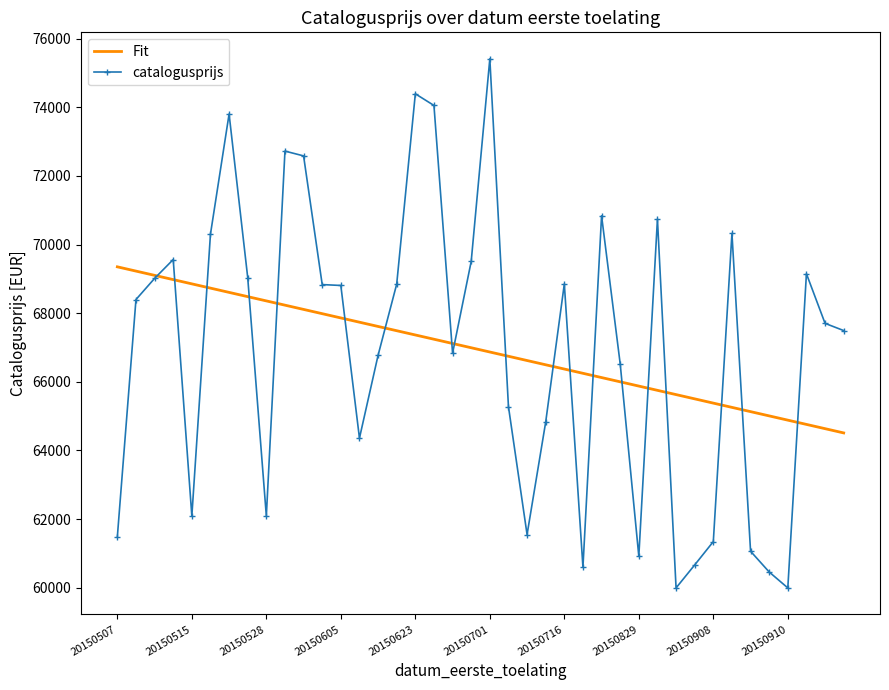

What is the greatest value displayed?

75415.0